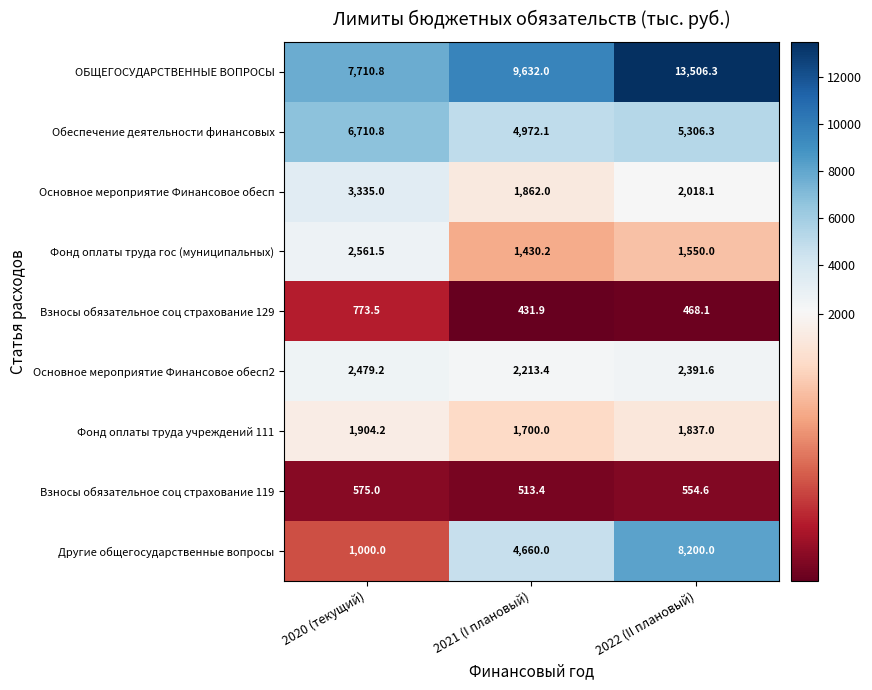

Reading right to left, extract all data points from this chart.

ОБЩЕГОСУДАРСТВЕННЫЕ ВОПРОСЫ: 13506.3	9632.0	7710.8
Обеспечение деятельности финансовых: 5306.3	4972.1	6710.8
Основное мероприятие Финансовое обесп: 2018.1	1862.0	3335.0
Фонд оплаты труда гос (муниципальных): 1550.0	1430.2	2561.5
Взносы обязательное соц страхование 129: 468.1	431.9	773.5
Основное мероприятие Финансовое обесп2: 2391.6	2213.4	2479.2
Фонд оплаты труда учреждений 111: 1837.0	1700.0	1904.2
Взносы обязательное соц страхование 119: 554.6	513.4	575.0
Другие общегосударственные вопросы: 8200.0	4660.0	1000.0